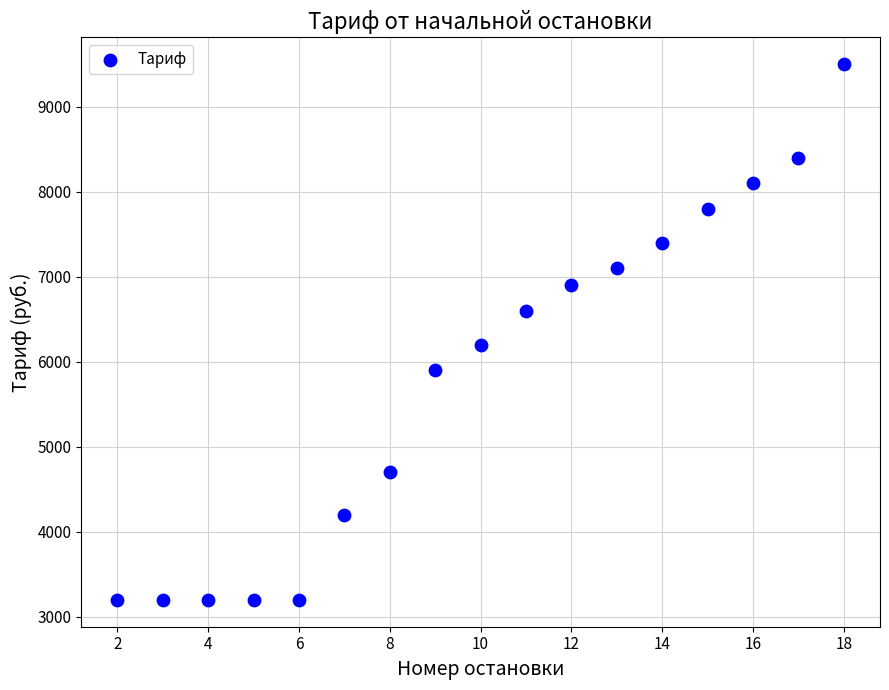

What is the range of X values (max minus min)?

16